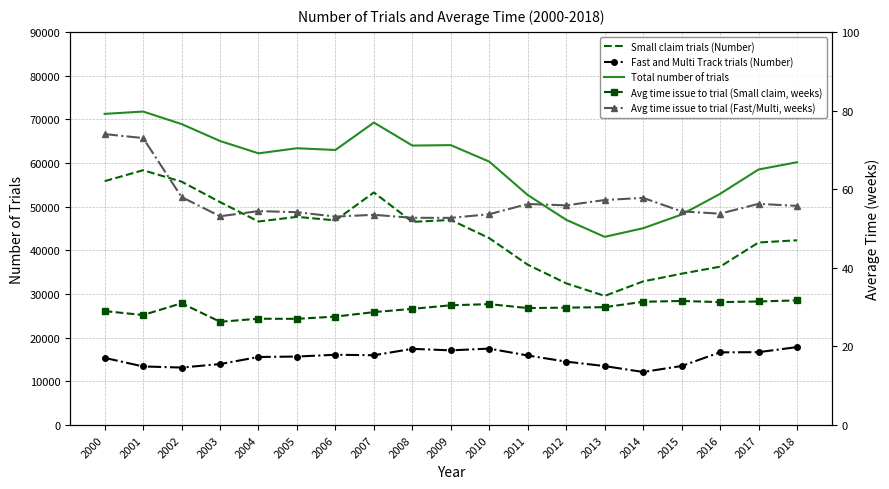

How many interior local valleys does the Fast and Multi Track trials (Number) series have?

4